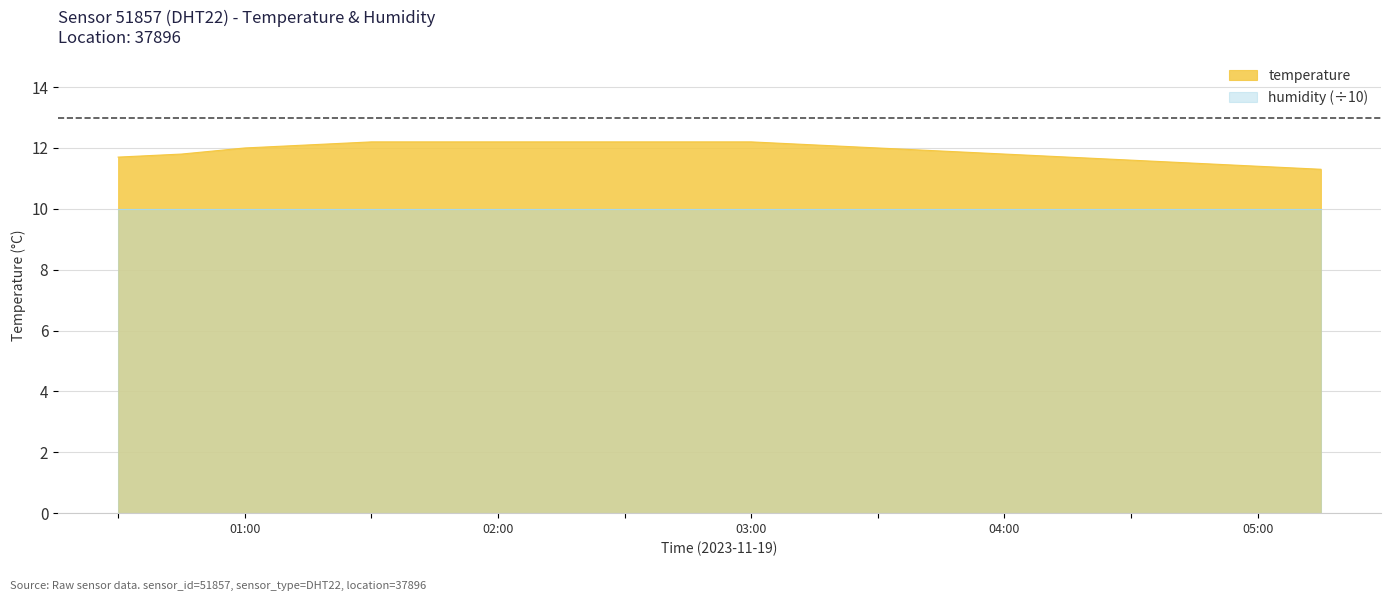

What is the maximum value for humidity (÷10)?

10.0